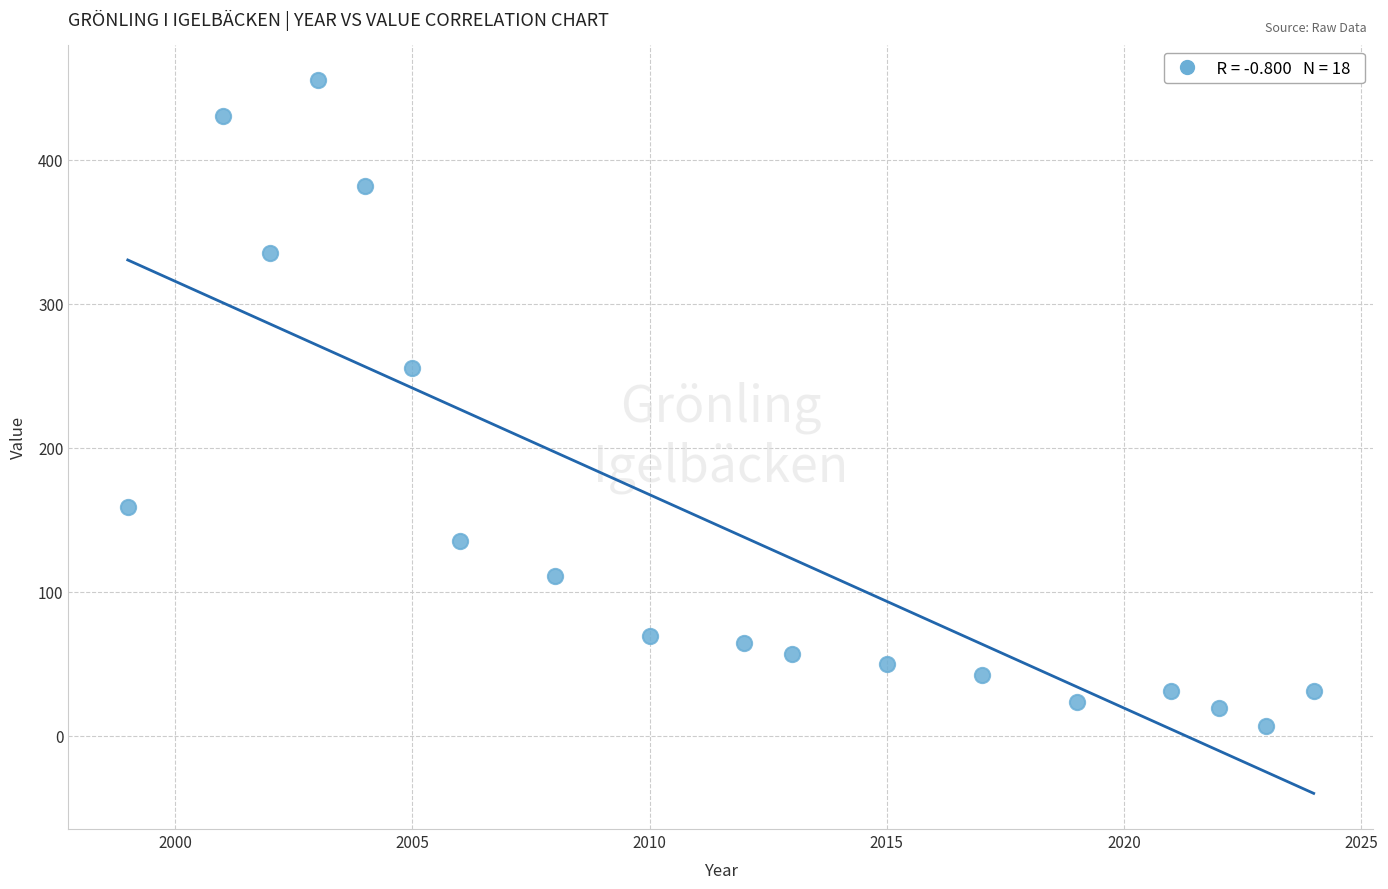

What is the range of Y values (max minus min)?

448.5